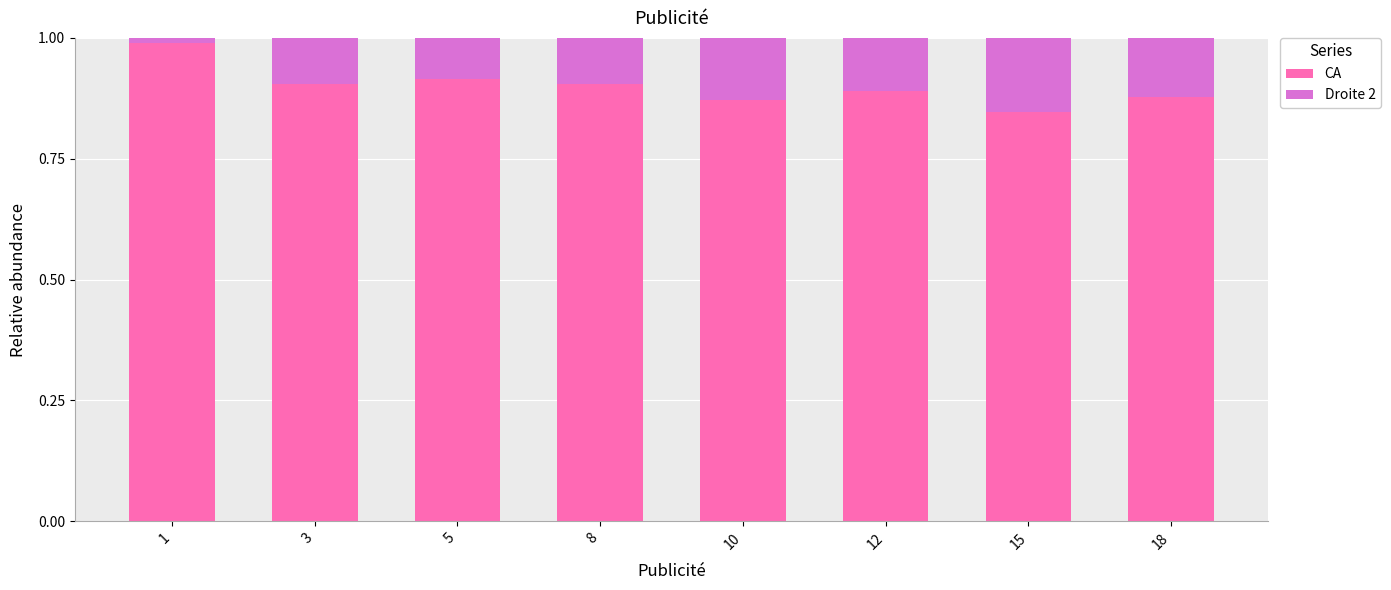

What is the sum of all CA values?

7.2